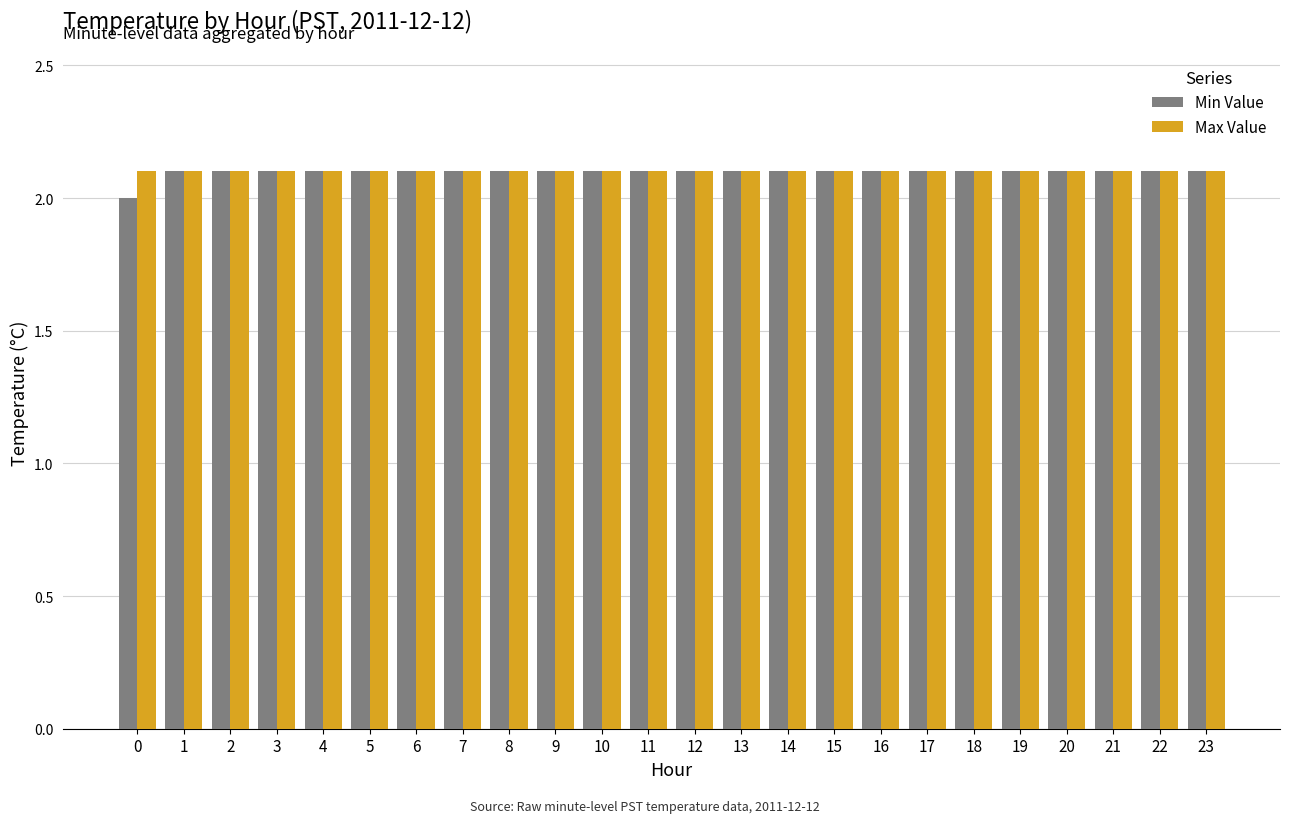

Is it true that Max Value equals 1.1 at 14?

False